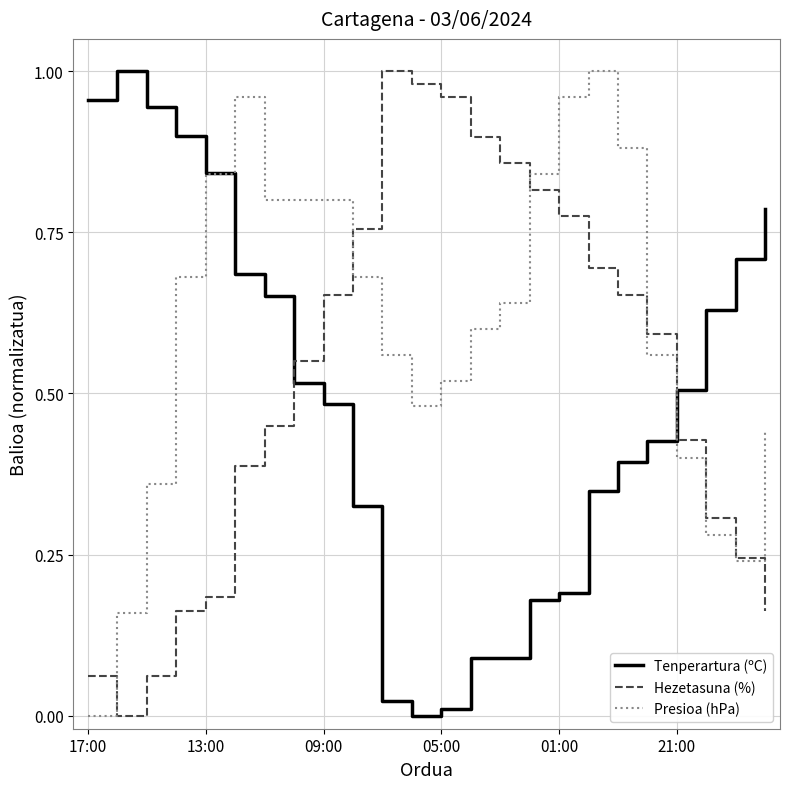

List the series in order of their overall mean, lowest first.

Tenperartura (ºC), Hezetasuna (%), Presioa (hPa)